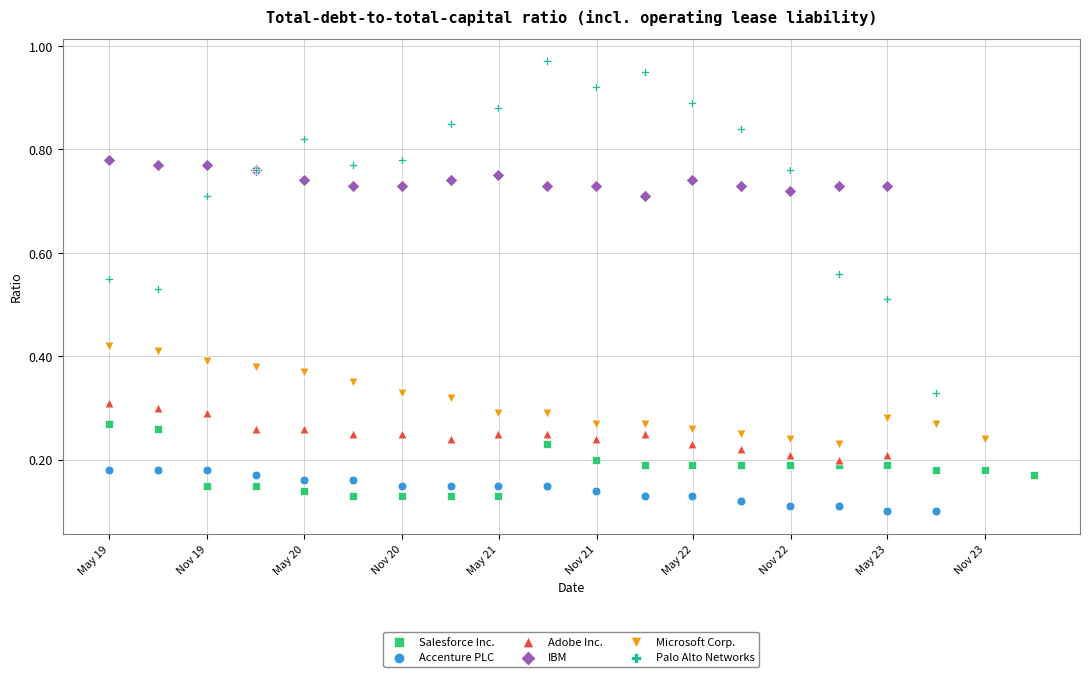

What are all the series names shown in the legend?

Salesforce Inc., Accenture PLC, Adobe Inc., IBM, Microsoft Corp., Palo Alto Networks